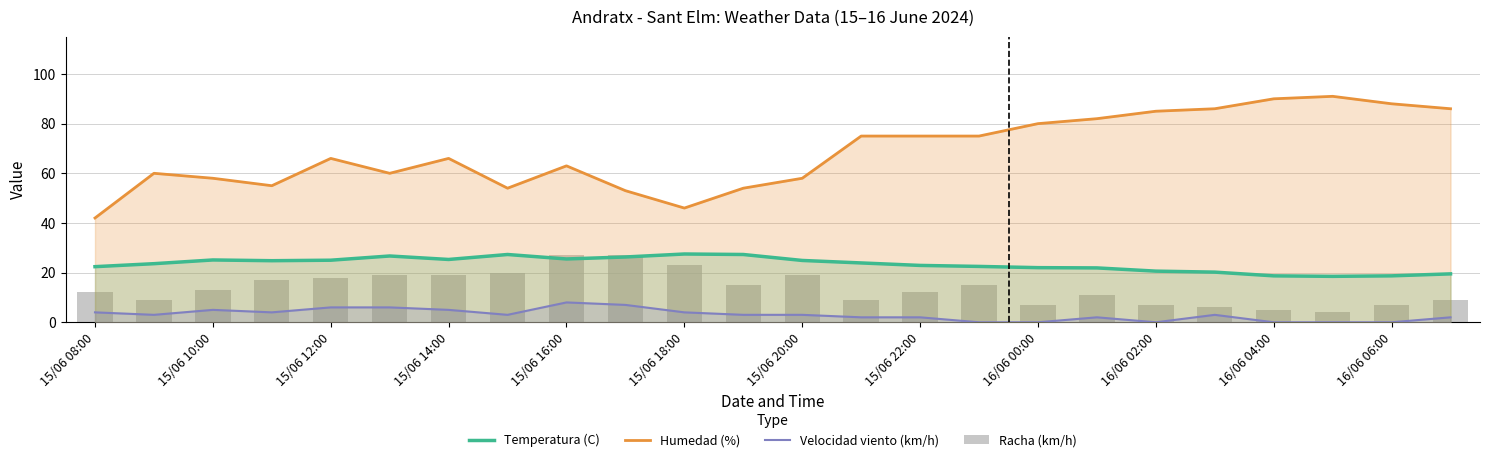

What position from the right is 13?

11